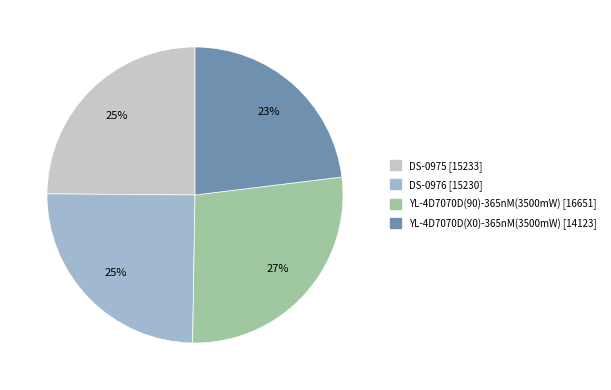

Which has a higher value, DS-0976 or YL-4D7070D(90)-365nM(3500mW)?

YL-4D7070D(90)-365nM(3500mW)